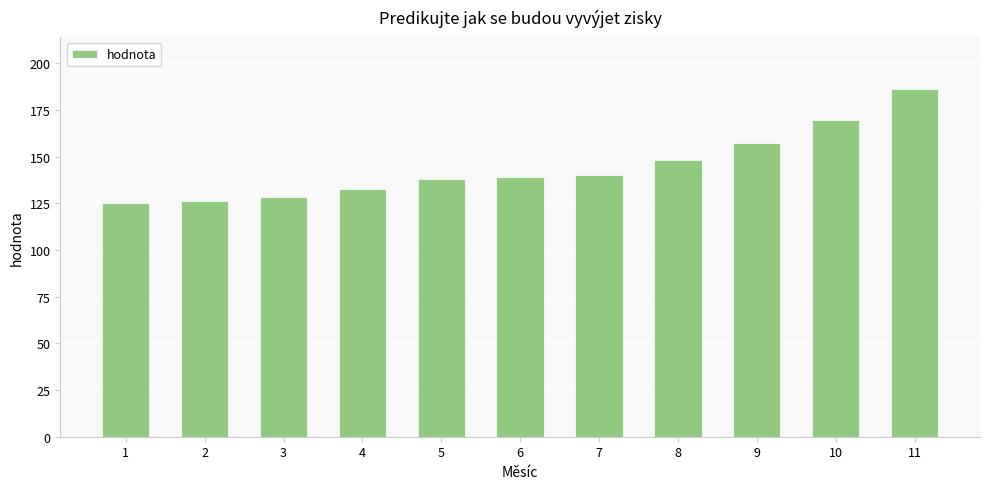

The value at 4 is 132.8. True or false?

True